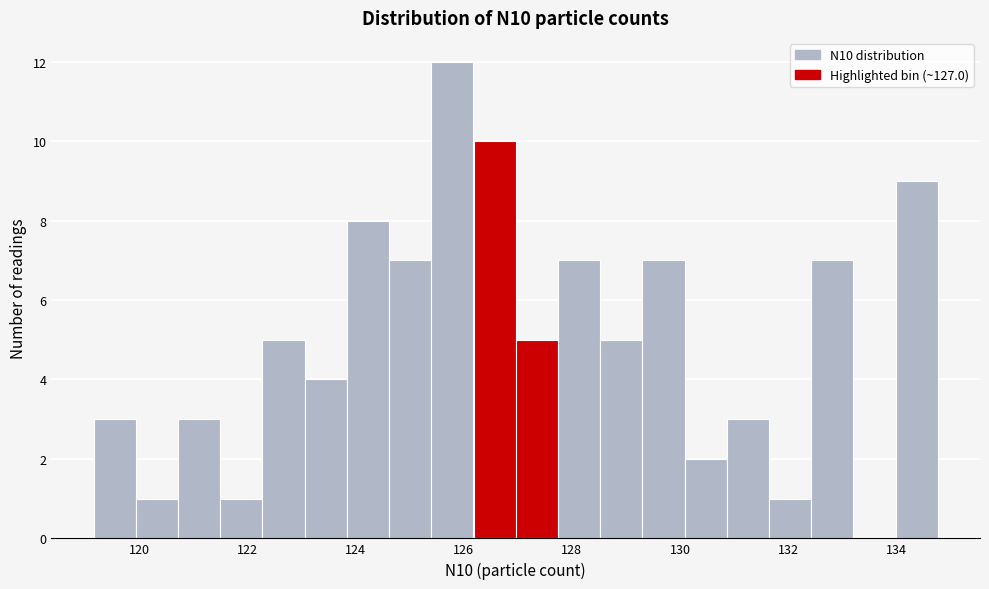

Around what value on the x-axis is the tallest bar? Give the approximate position of its centre, as read against the axis.

125.8